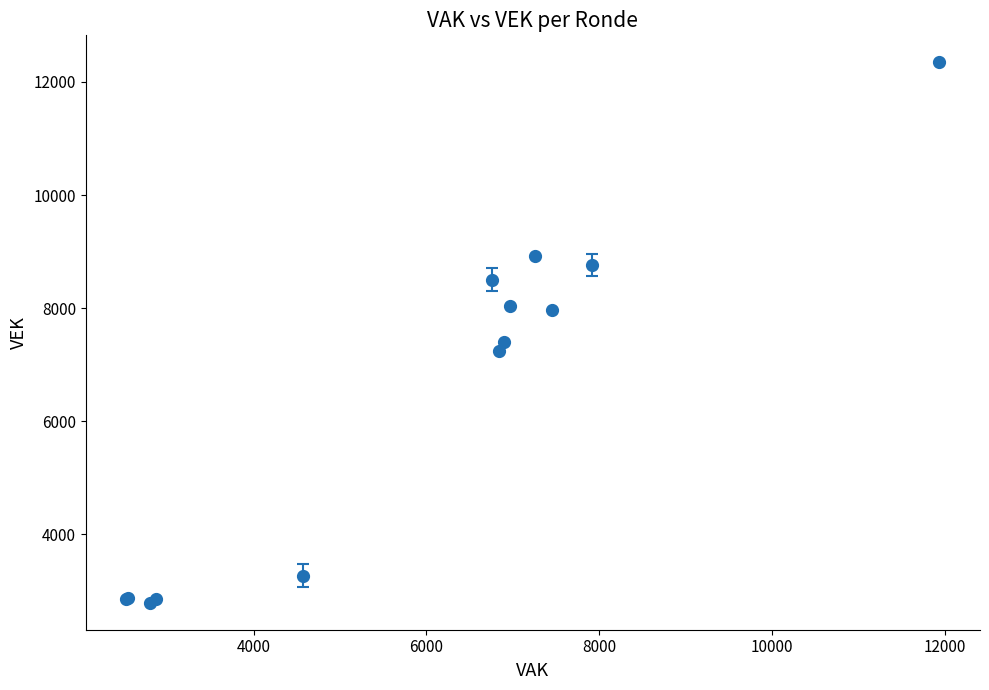

What is the minimum value shown in the chart?

2793